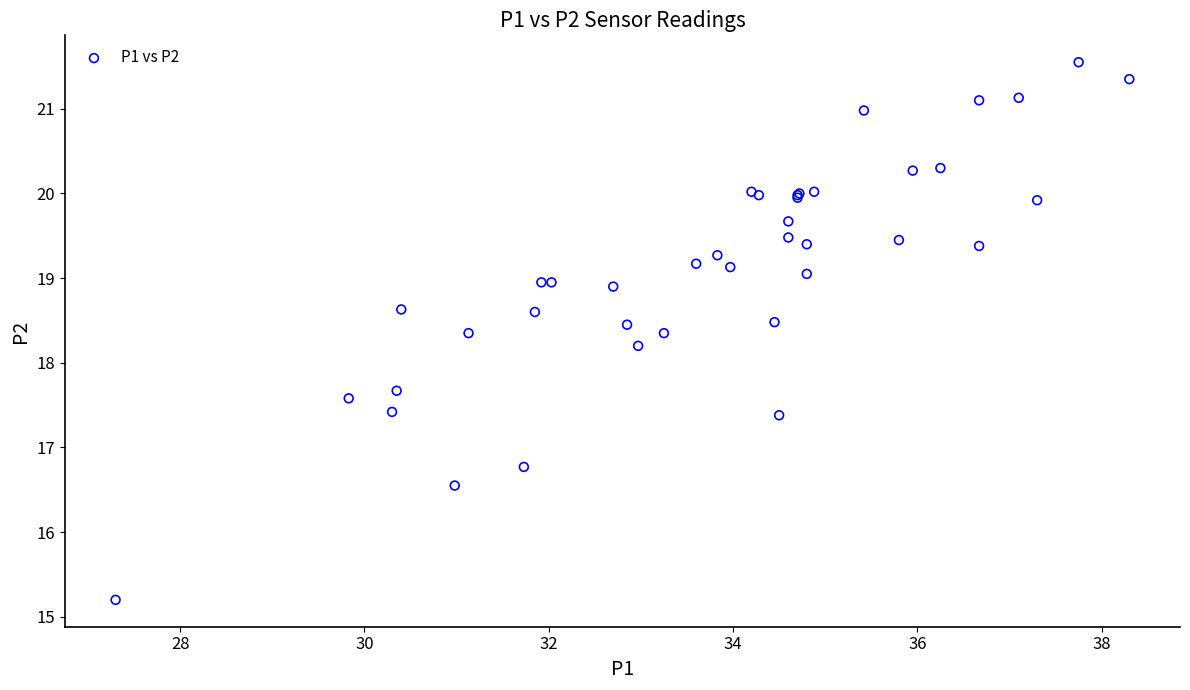

What Y value in the scatter plot is closest to 18?

18.2